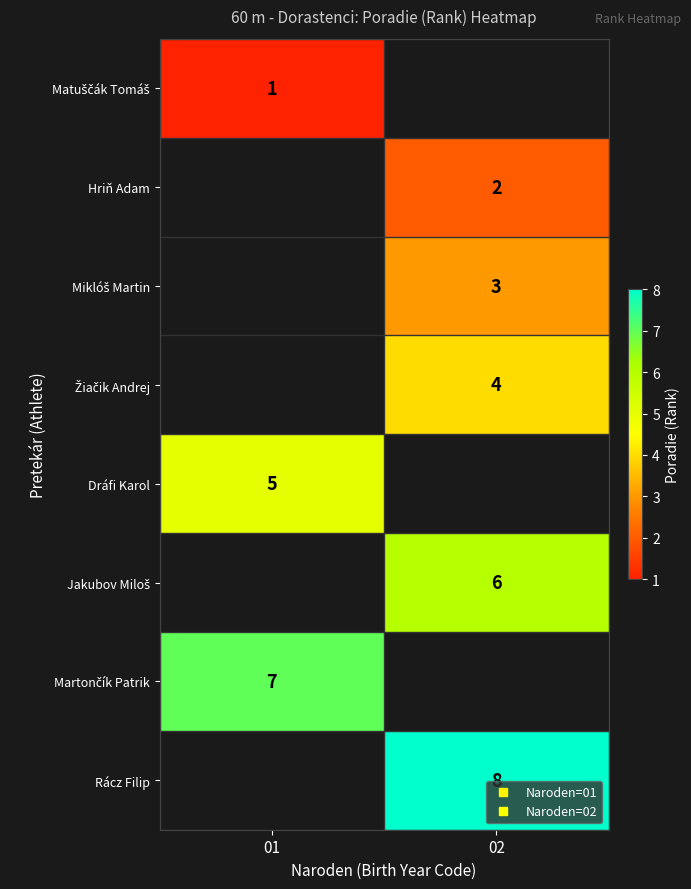

Read the Žiačik Andrej value at 02.

4.0